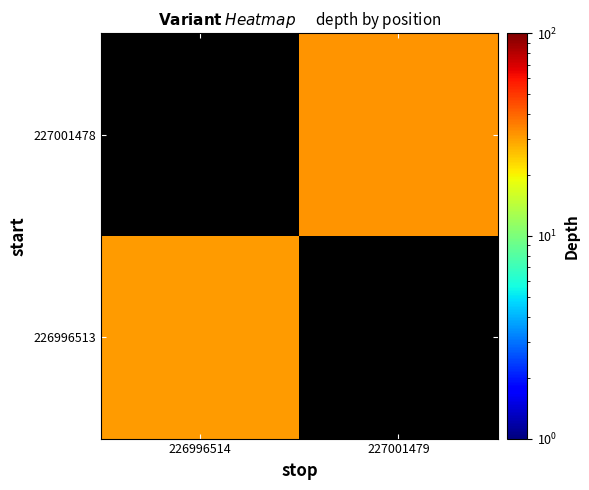

The 227001478 series shows 32.0 at 227001479. True or false?

True